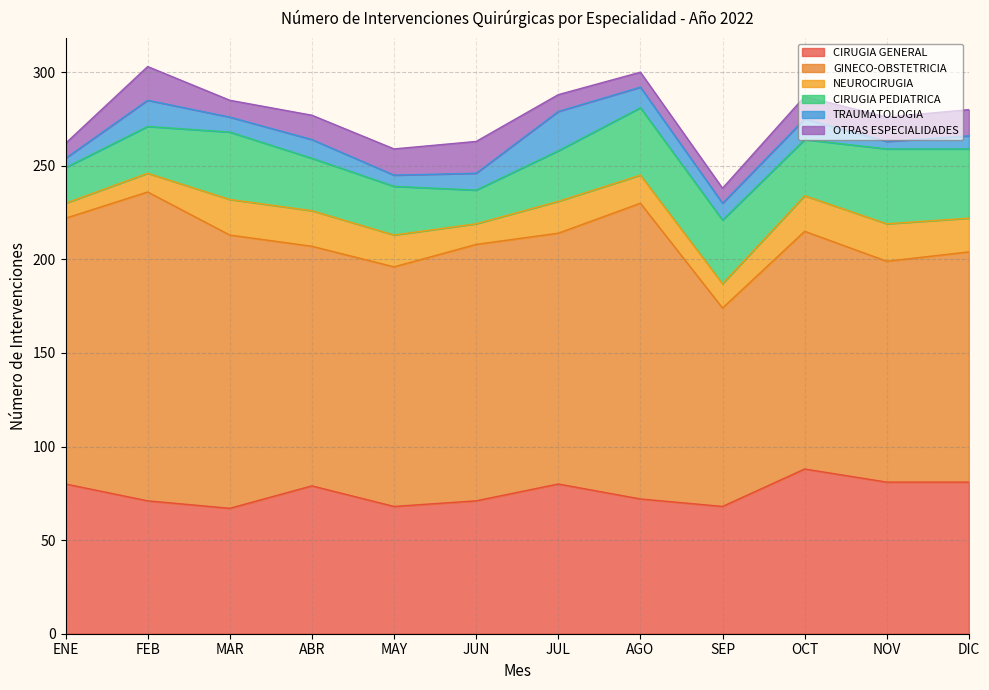

How many values in the GINECO-OBSTETRICIA series exceed 134?

5